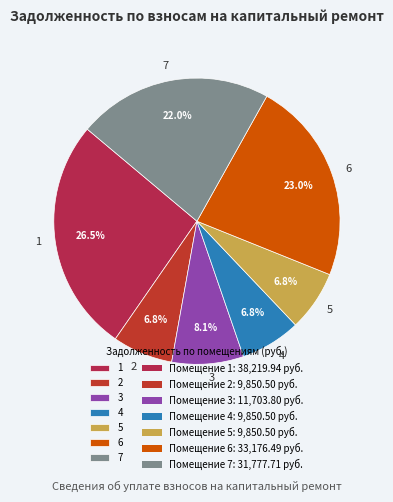

How many segments does this pie chart have?

7